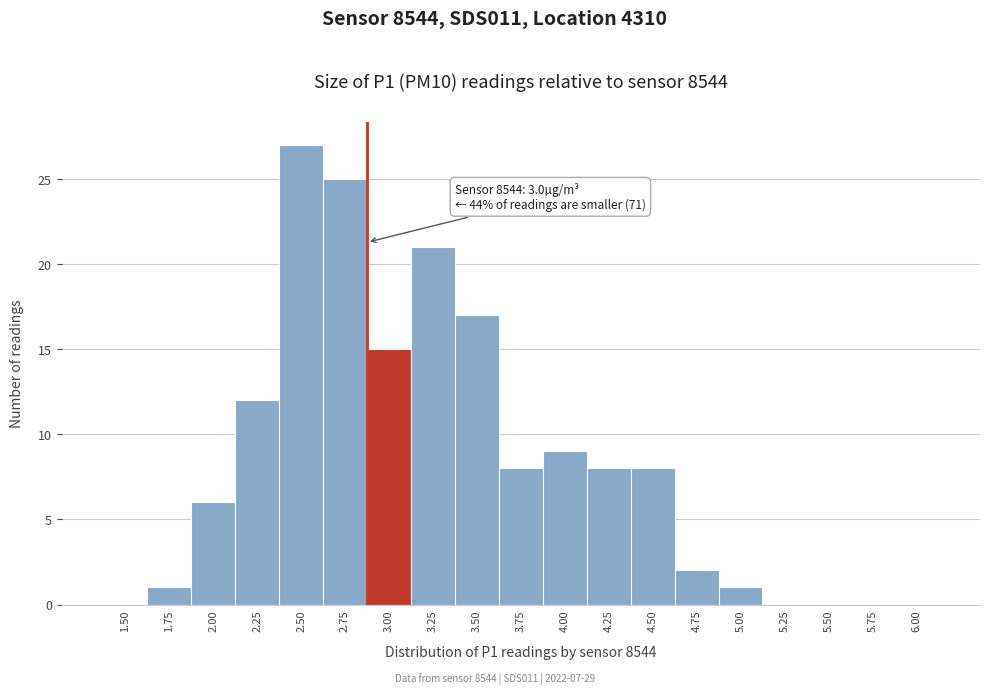

Reading left to right, what are all the values shown in this chart?

1.50=0	1.75=1	2.00=6	2.25=12	2.50=27	2.75=25	3.00=15	3.25=21	3.50=17	3.75=8	4.00=9	4.25=8	4.50=8	4.75=2	5.00=1	5.25=0	5.50=0	5.75=0	6.00=0